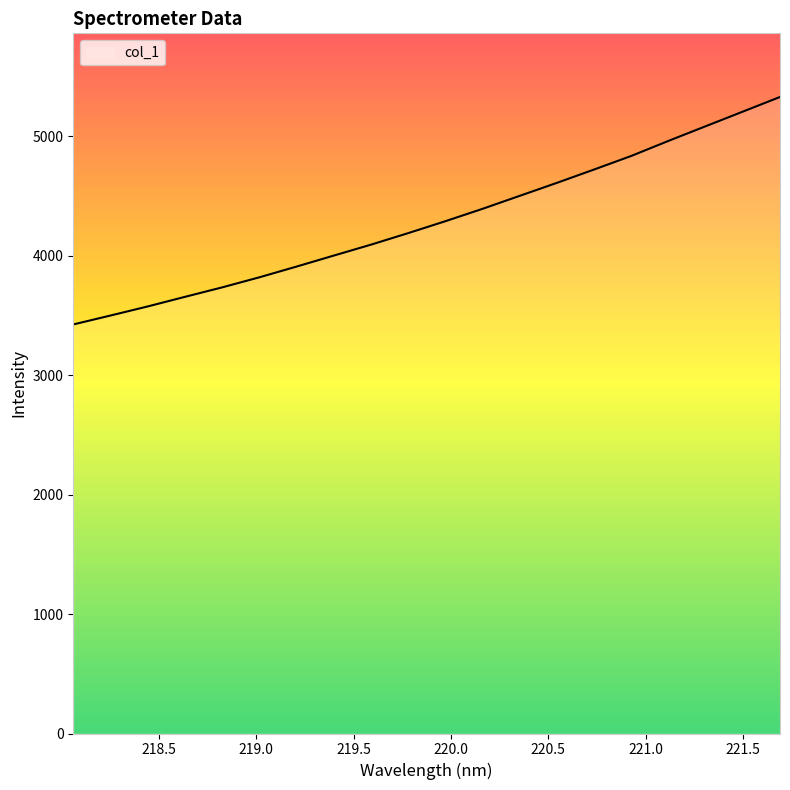

What is the maximum value shown in the chart?

5328.2